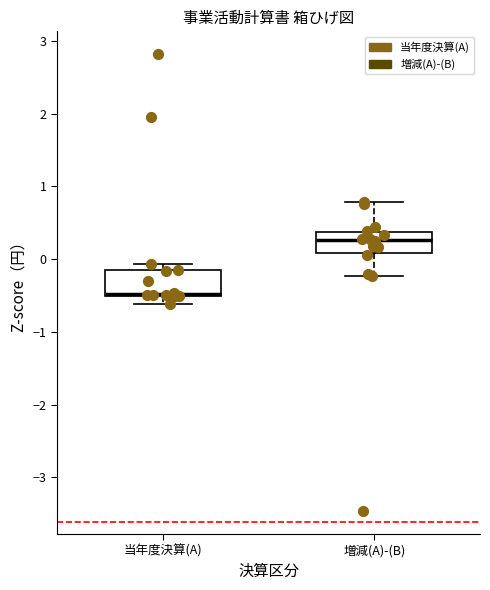

Reading left to right, read every box against the y-axis: the position of its median line, the range the box covers, and the ends of its whiskers. The values are not printed on the chart, so give them approximately, as read against the axis.

当年度決算(A): median -0.5 (drawn on the box's lower edge), box -0.5 to -0.1, whiskers -0.6 to -0.1 (just above the box's upper edge)
増減(A)-(B): median 0.3, box 0.1 to 0.4, whiskers -0.2 to 0.8